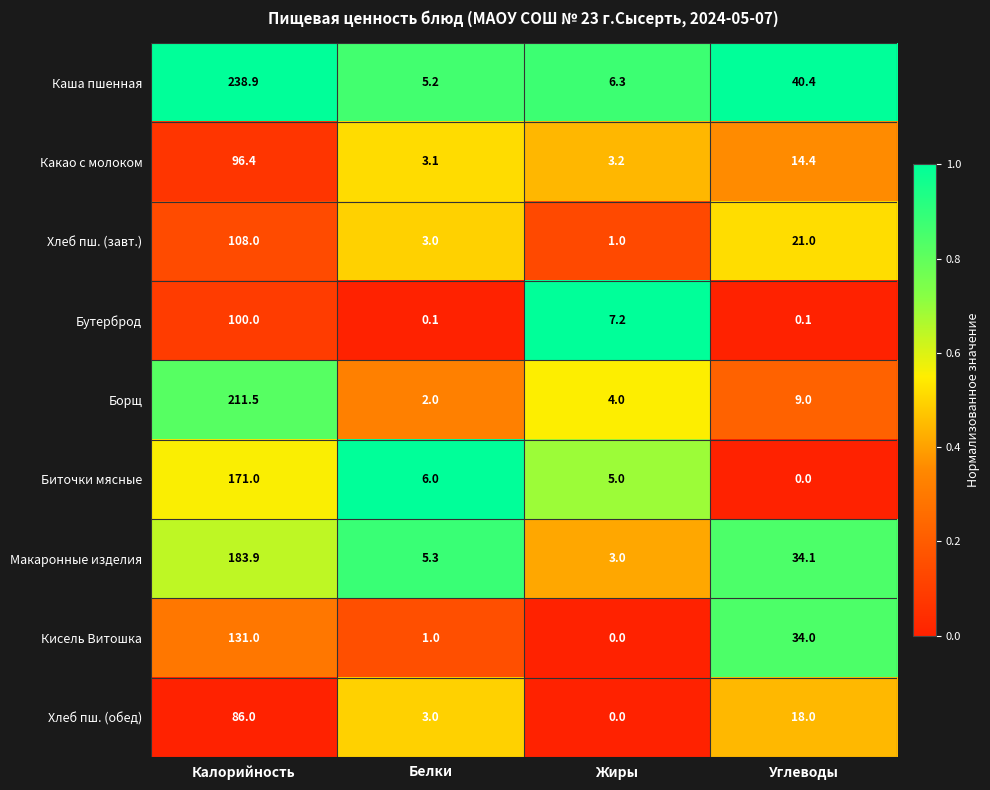

Read the Каша пшенная value at Жиры.

6.3